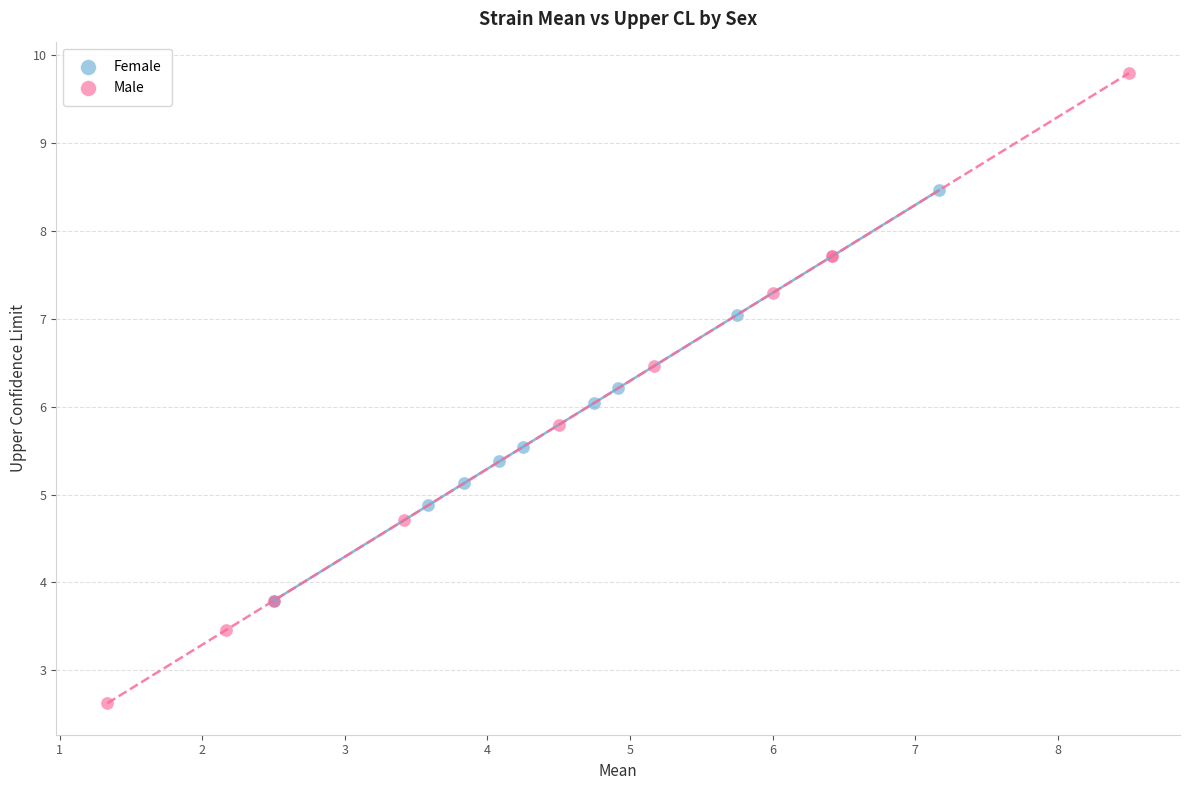

Which series reaches the minimum Y coordinate?

Male